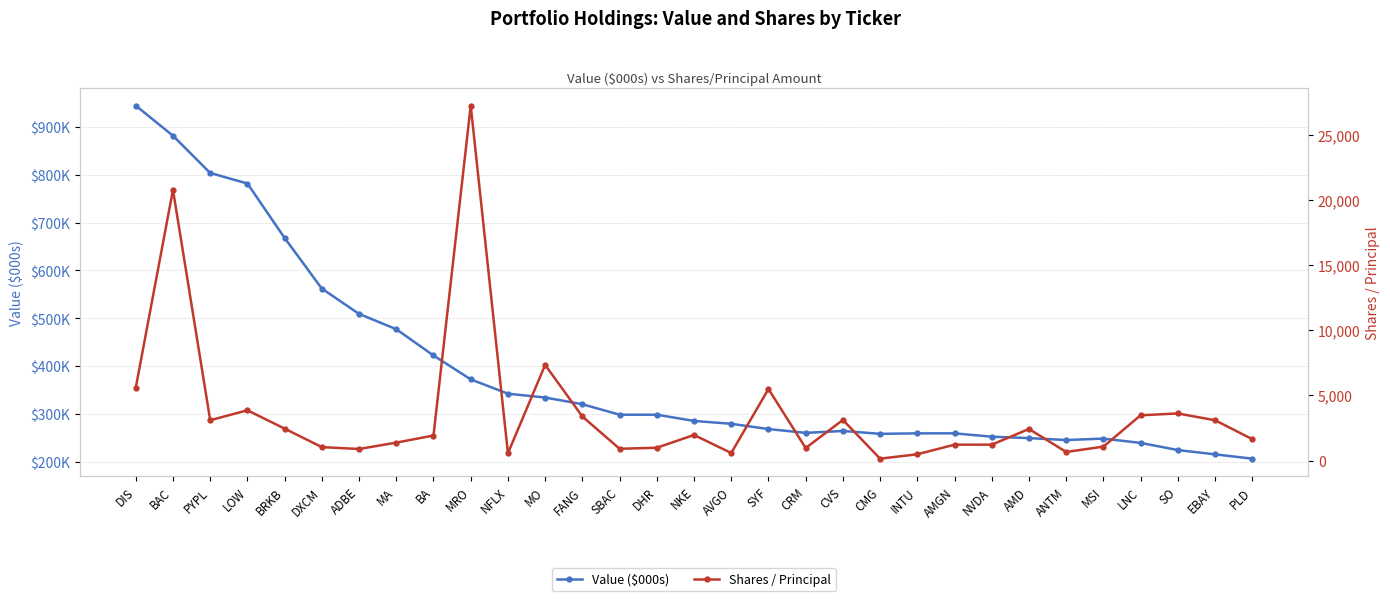

What is the average value of the Shares / Principal series?

3627